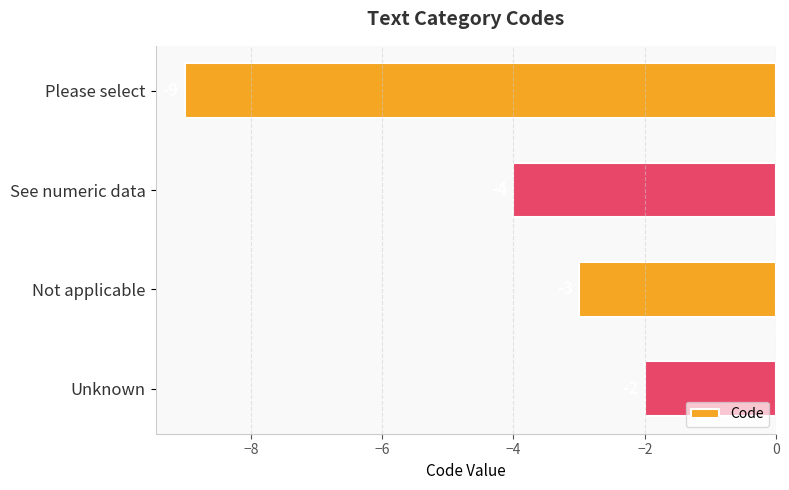

List the labels in order of value, smallest first.

Please select, See numeric data, Not applicable, Unknown